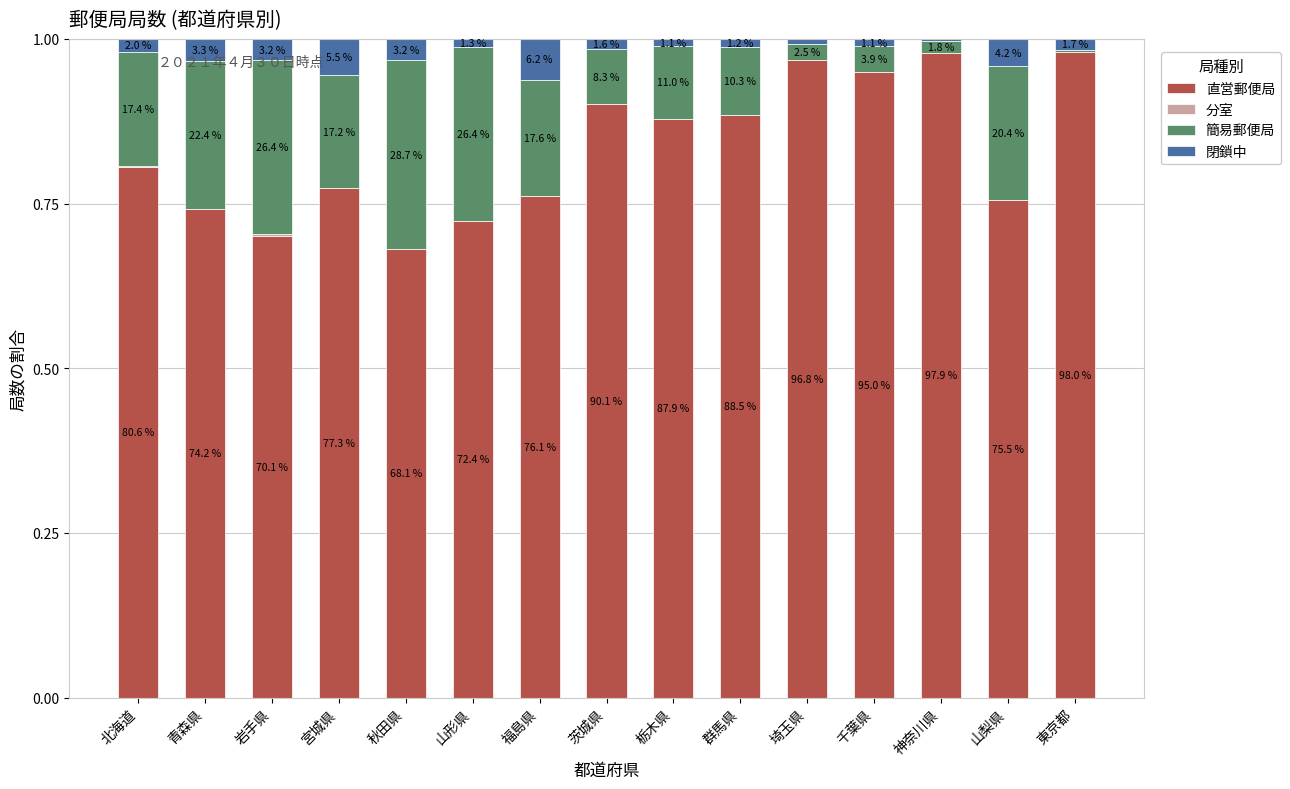

What is the approximate value of 直営郵便局 at 栃木県?

0.9